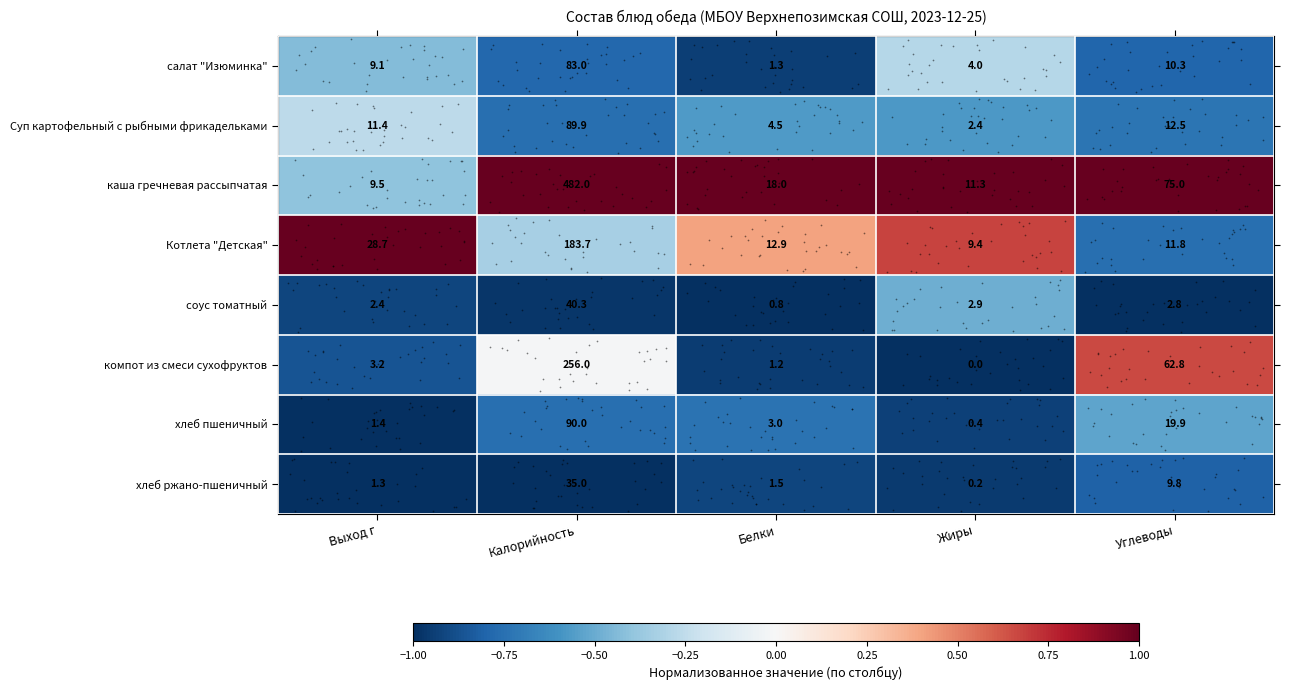

True or false: соус томатный has a value of 1.3 at Выход г.

False